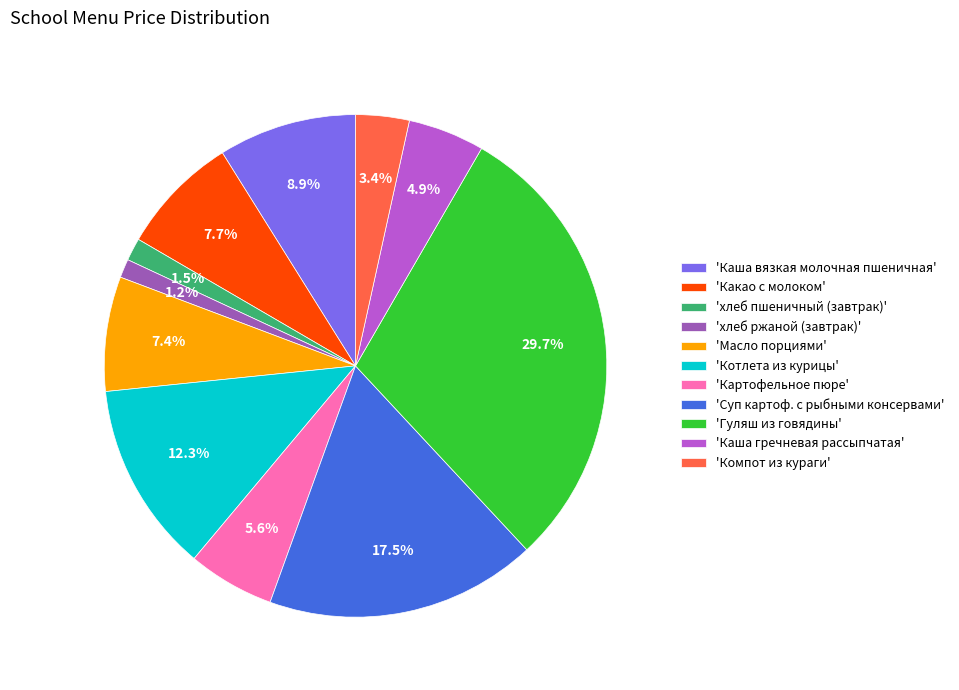

Is 'Компот из кураги' the majority of the pie?

No